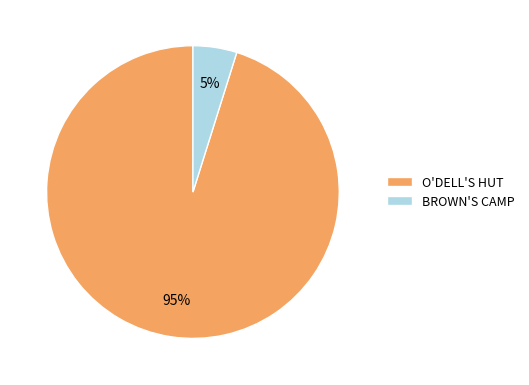

Does any single category account for the majority?

Yes